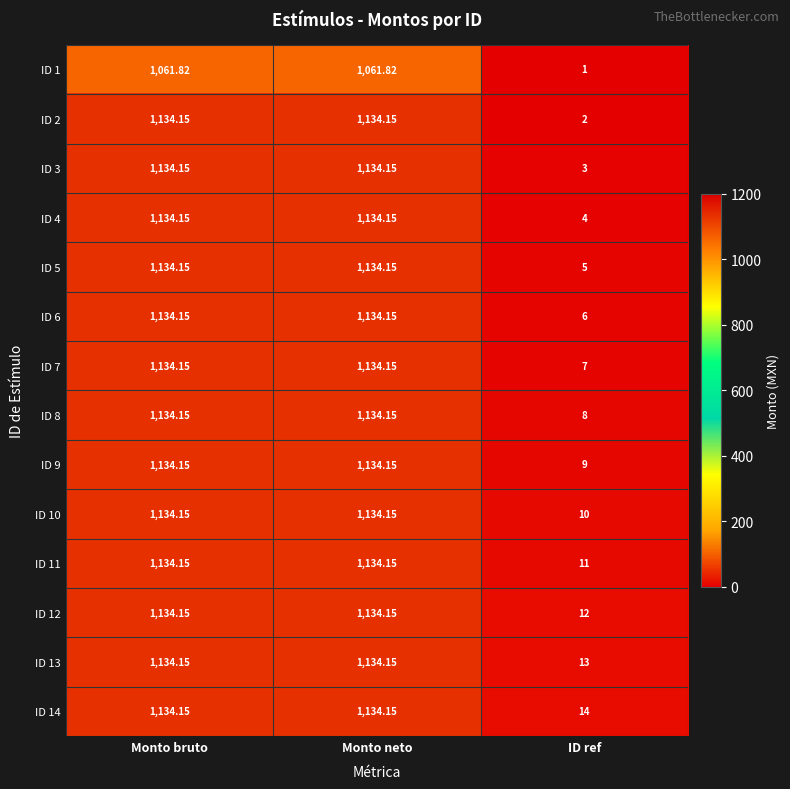

At which label does ID 13 first exceed 1134?

Monto bruto